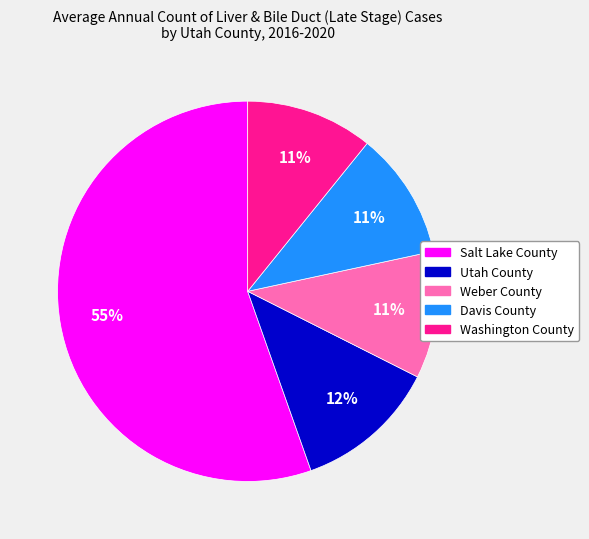

Is it true that Davis County is 11% of the pie?

True